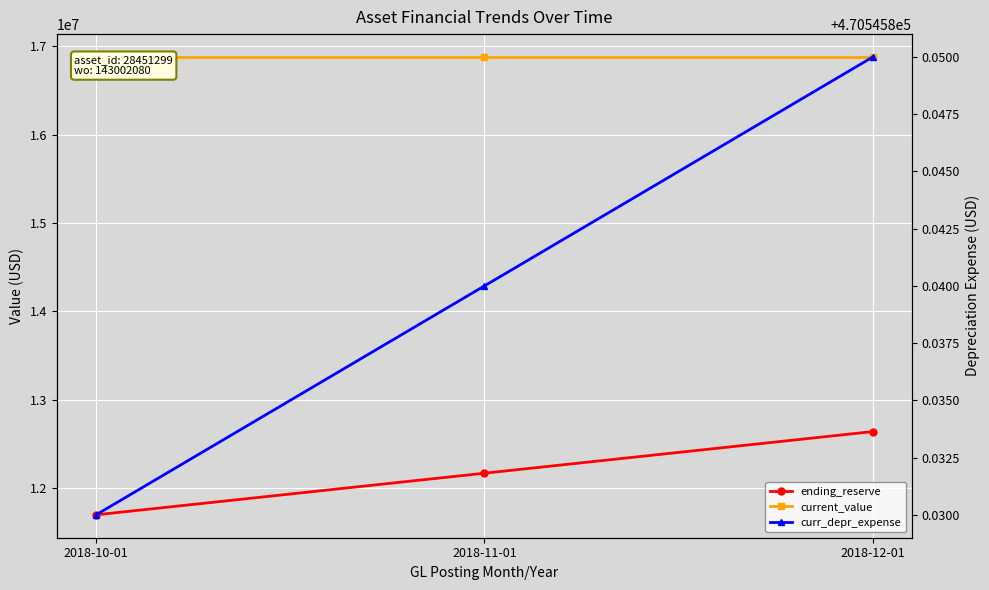

What are all the series names shown in the legend?

ending_reserve, current_value, curr_depr_expense